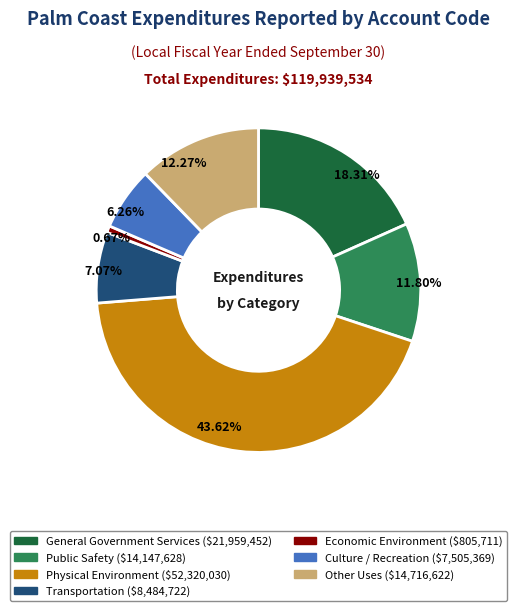

Approximately how many times larger is the value at Transportation compared to Public Safety?

0.6